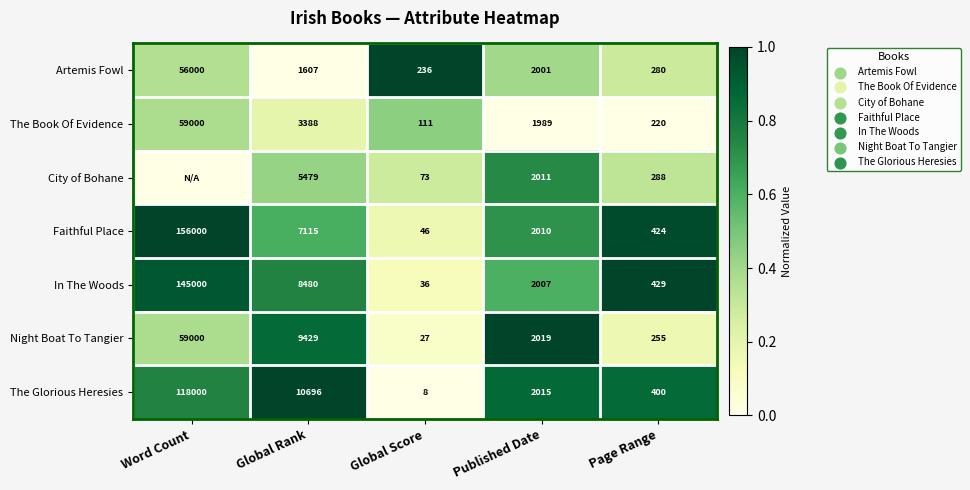

What is the difference between the maximum and minimum values in the Artemis Fowl series?

55764